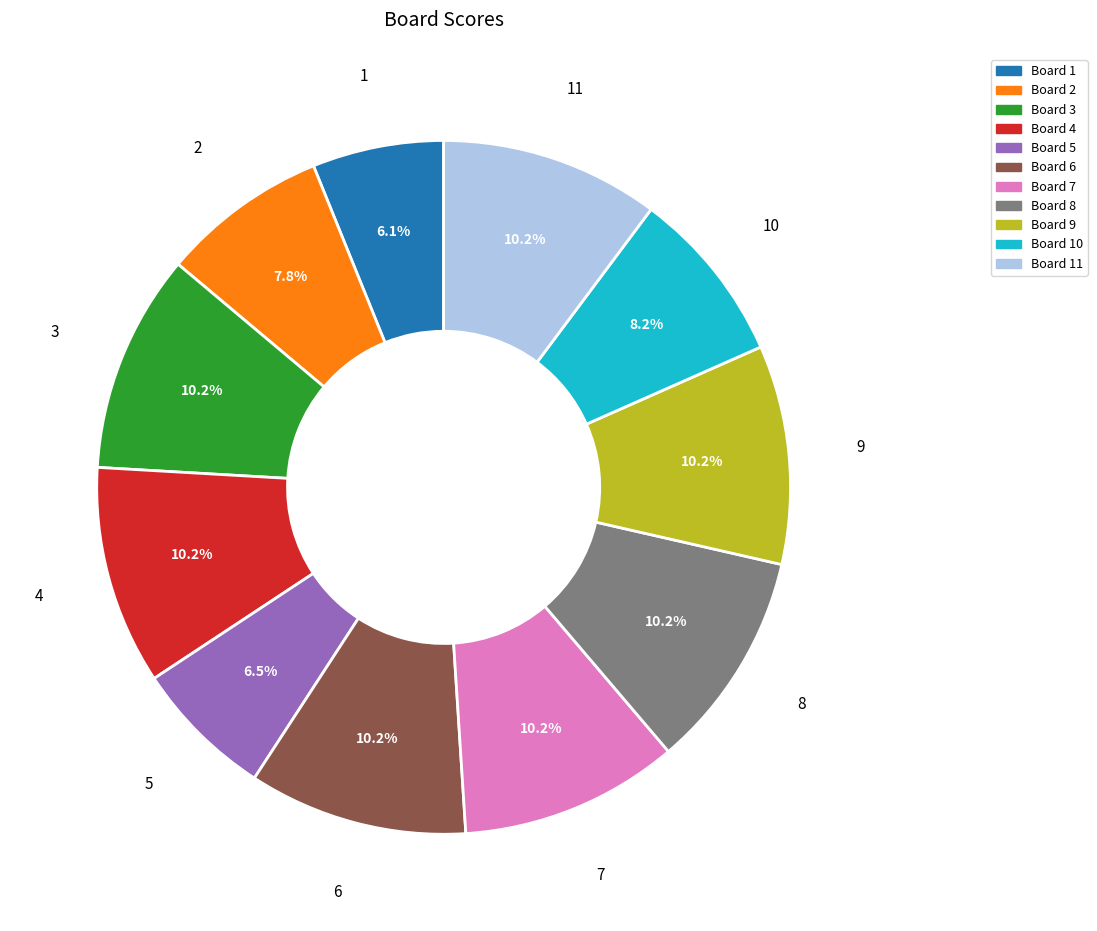

Between Board 3 and Board 1, which is larger?

Board 3